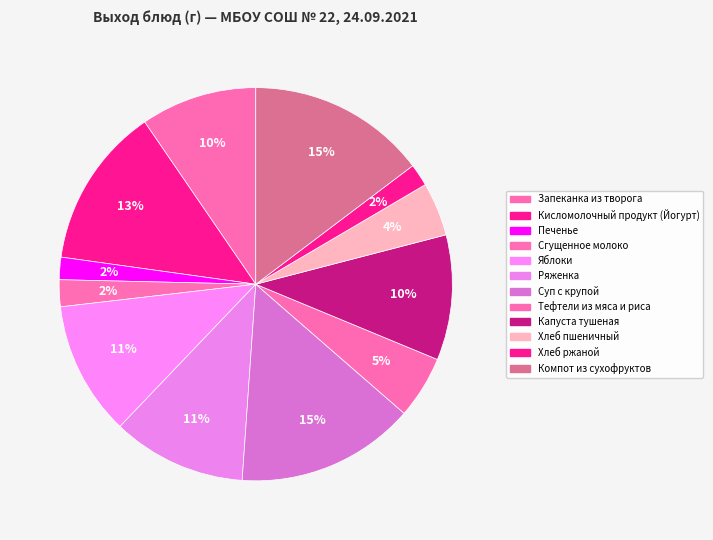

Count the number of slices in the pie.

12